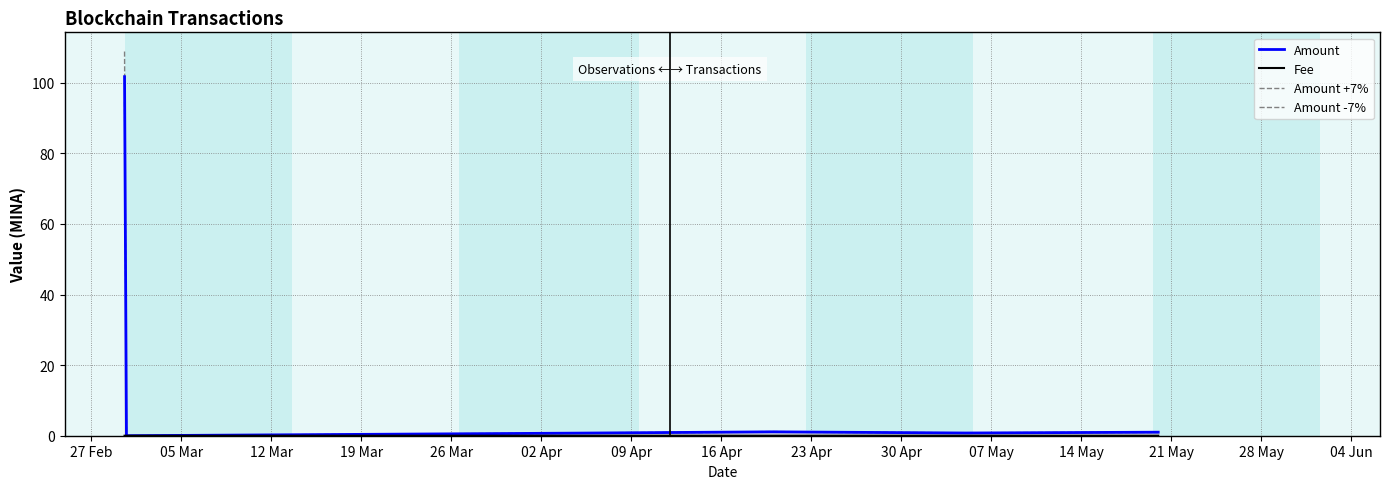

What position from the left is 05 Mar?

2